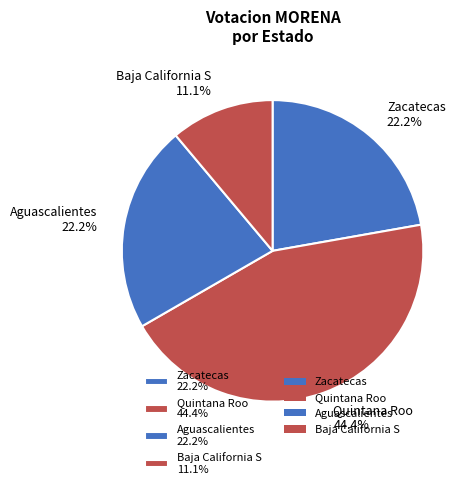

To the nearest percent, what percentage of the pie is Quintana Roo?

44%